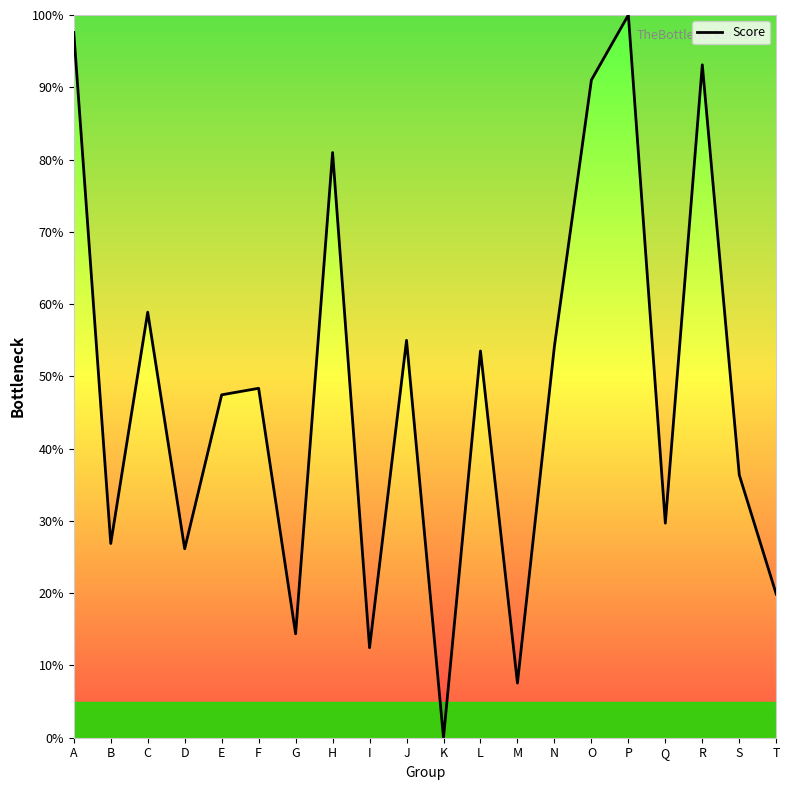

Which category has the highest value across all series?

P